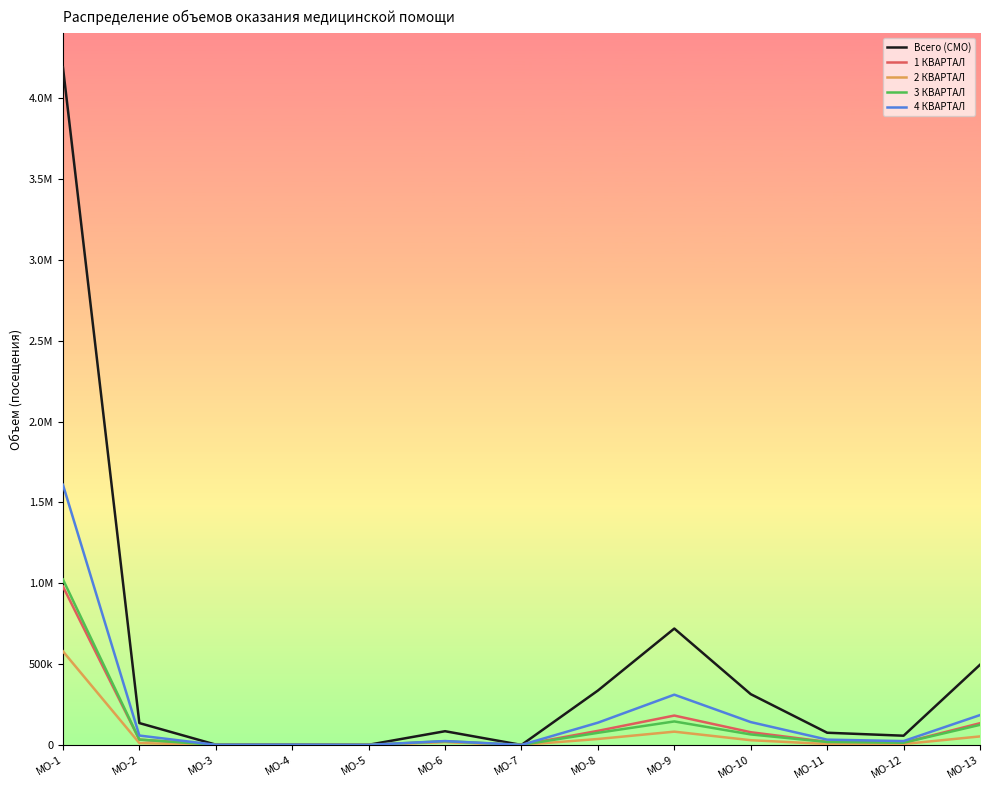

True or false: 4 КВАРТАЛ and 3 КВАРТАЛ intersect in this chart.

False